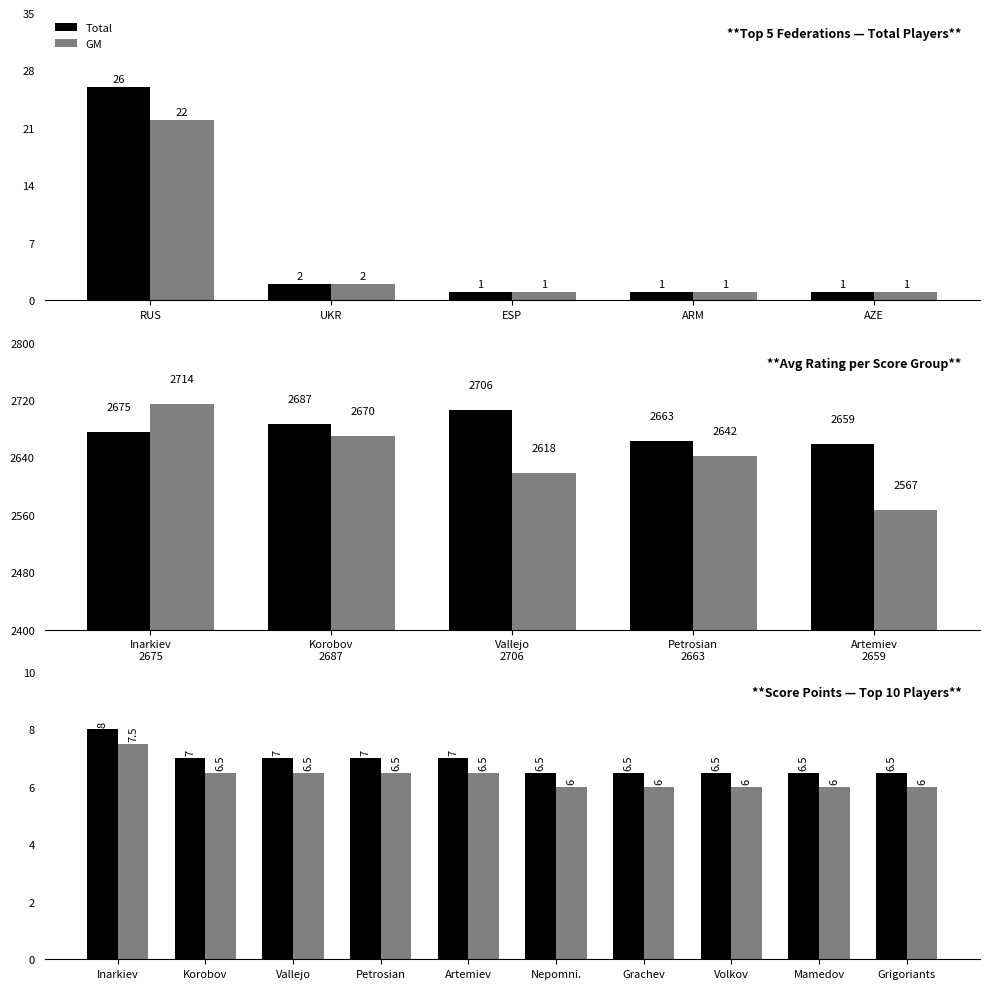

What is the minimum value for Total?

6.5